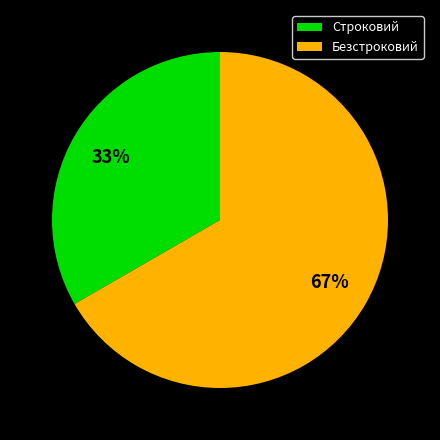

Between Строковий and Безстроковий, which is larger?

Безстроковий